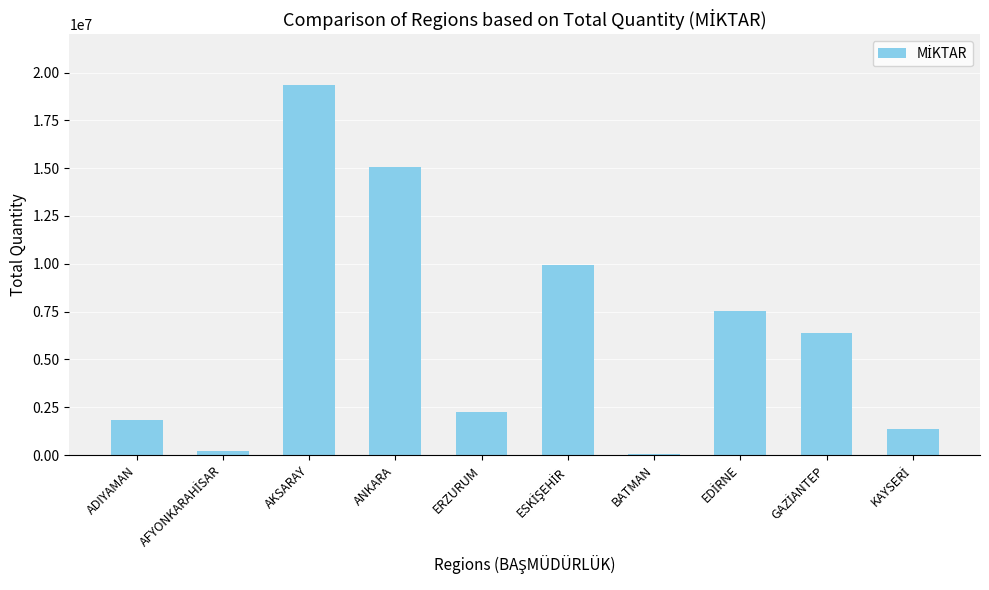

The value at ANKARA is 15077032. True or false?

True